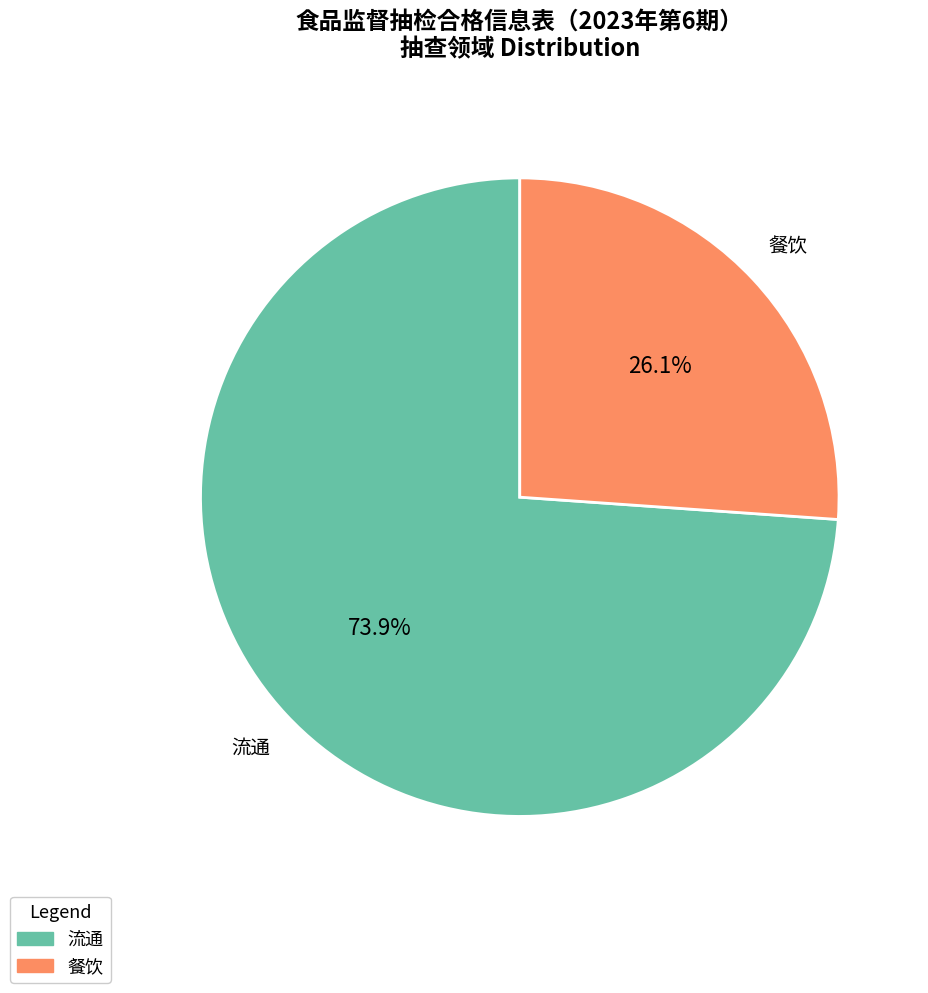

To the nearest percent, what is the difference between the largest and smallest slice percentages?

48%